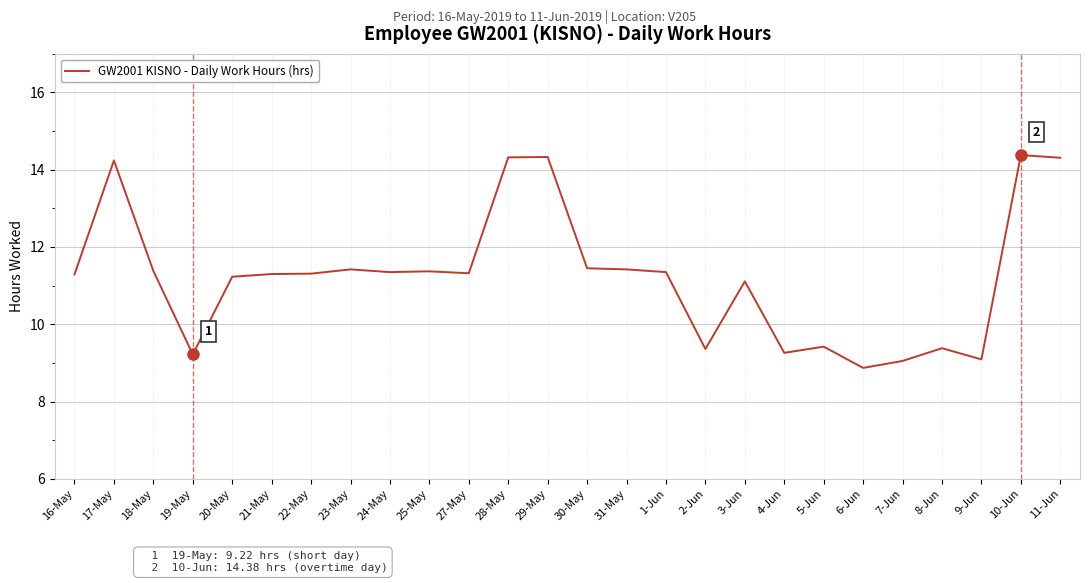

What is the difference between the maximum and minimum values?

5.5